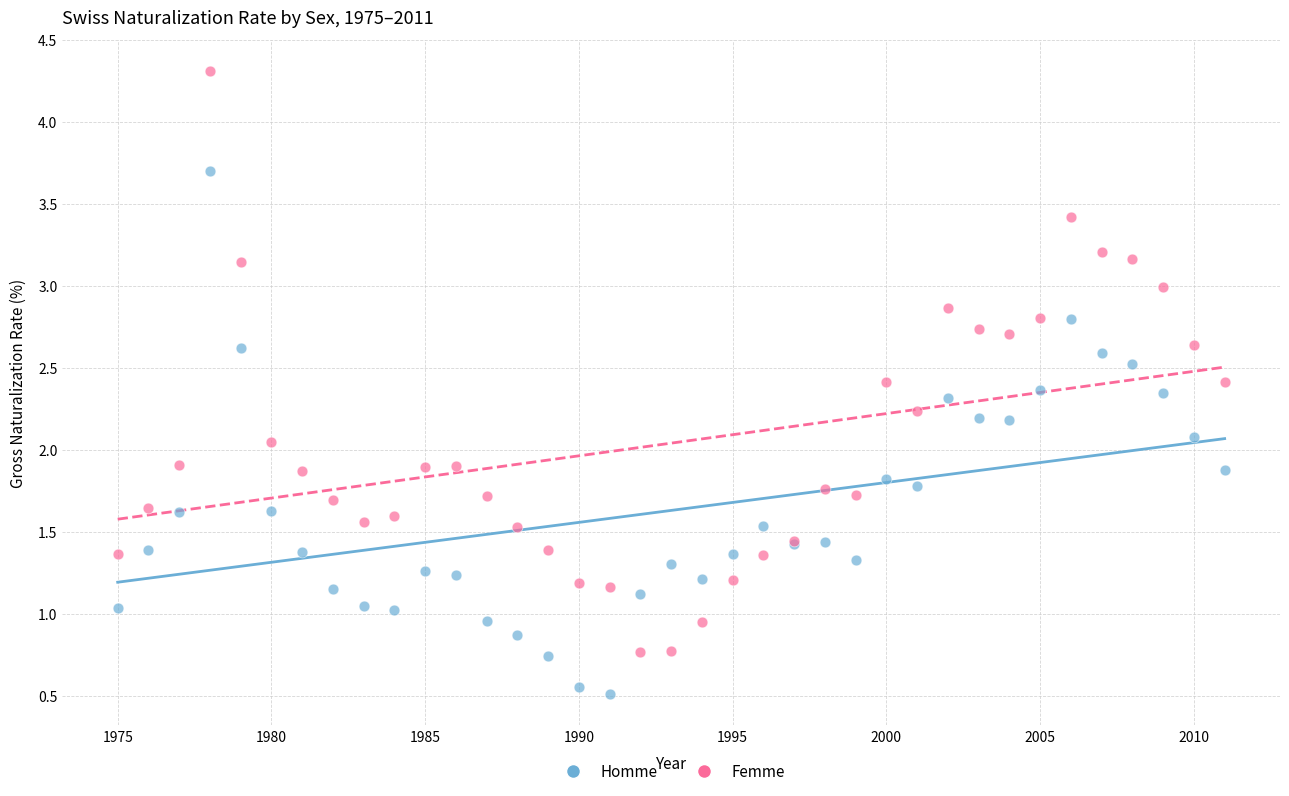

Which series reaches the minimum Y coordinate?

Homme